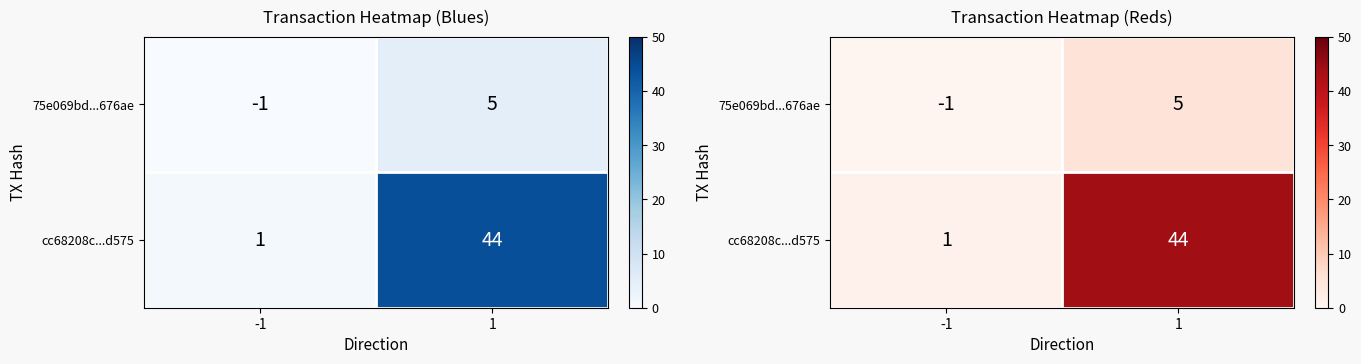

How many cc68208c...d575 values are between 1 and 44?

2